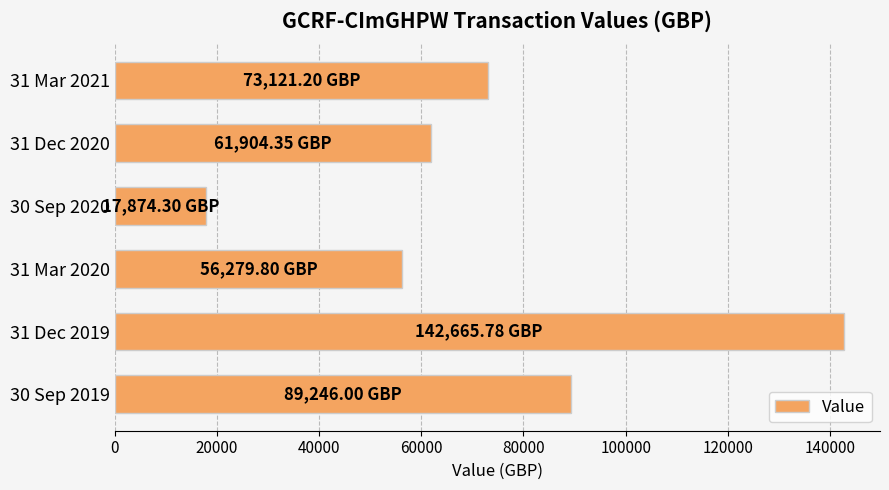

What is the sum of the values at 31 Dec 2019 and 30 Sep 2019?

231911.8